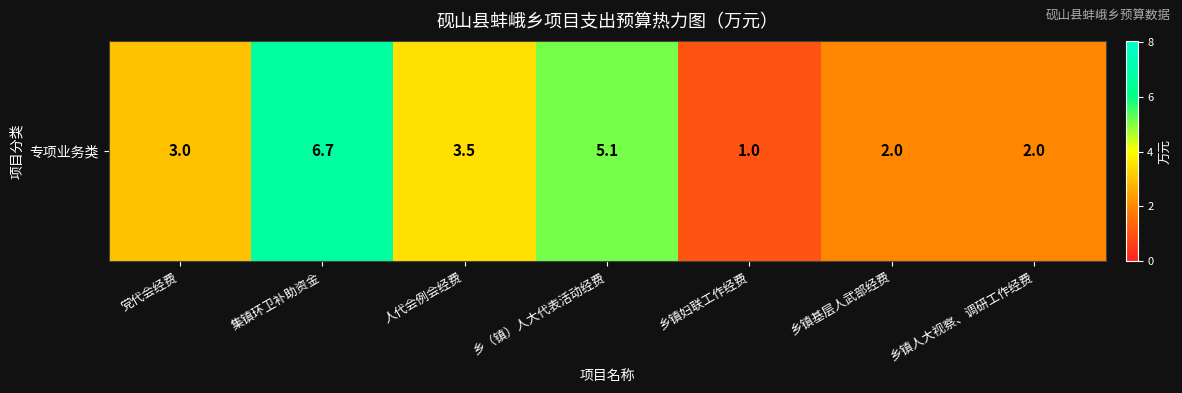

Reading left to right, list all the values displayed in this chart.

3.0	6.7	3.5	5.1	1.0	2.0	2.0